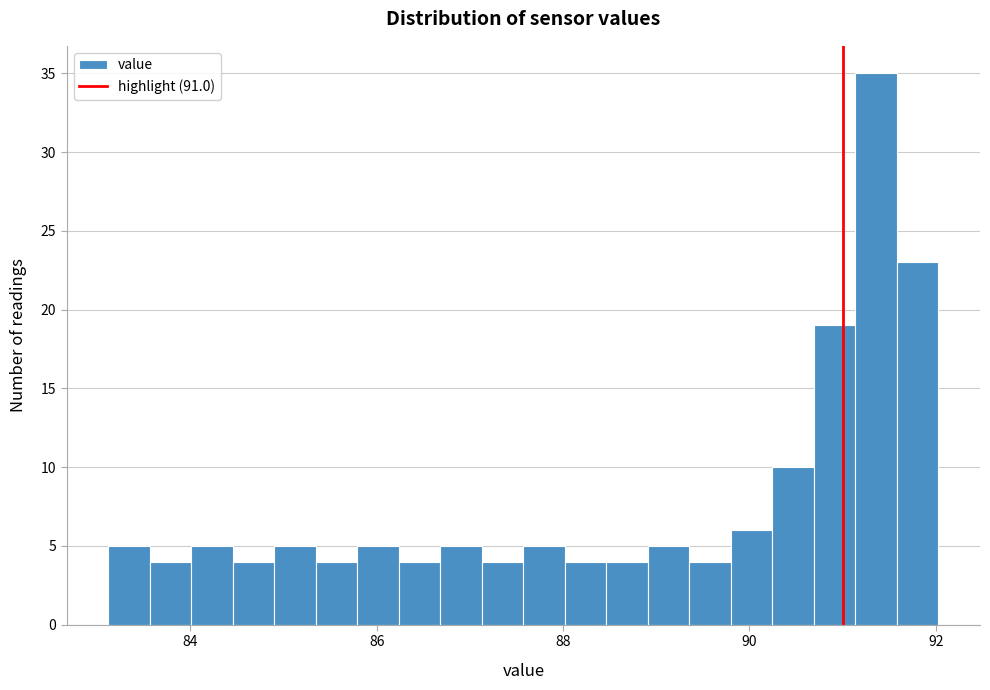

Read against the x-axis, roughly where is the centre of the tallest bar?

91.4